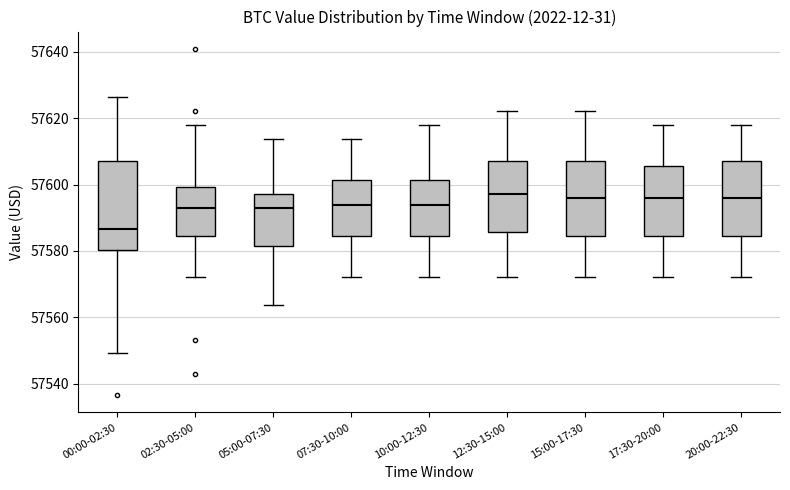

Where is the lower edge of the box for 00:00-02:30 on the y-axis? The values are not printed on the chart, so give them approximately, as read against the axis.

57580